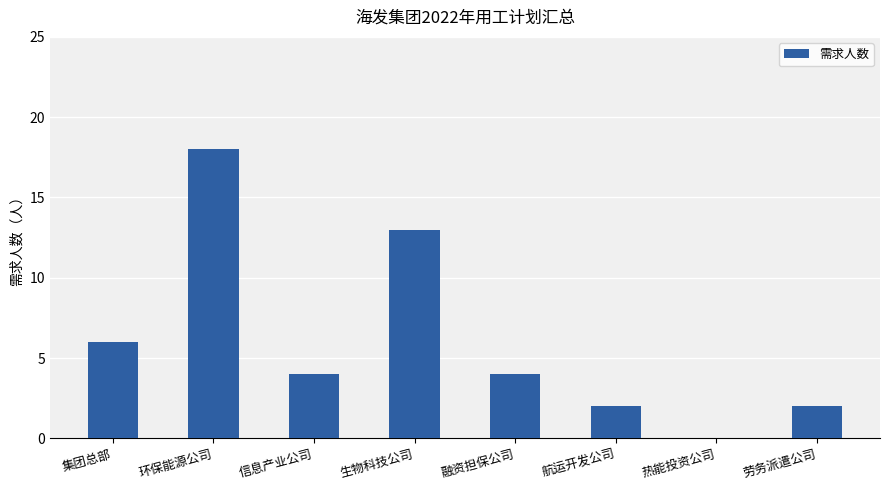

What is the maximum value shown in the chart?

18